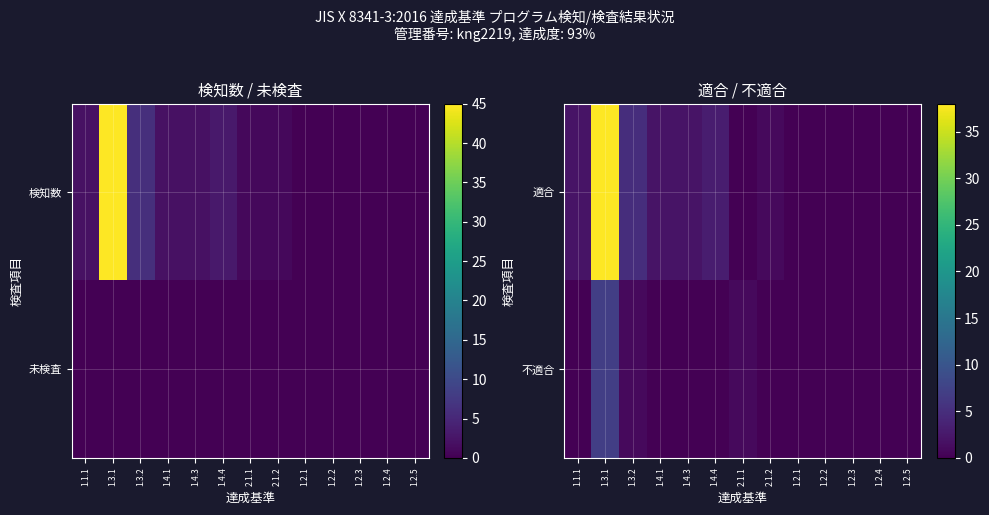

Reading right to left, extract all data points from this chart.

適合: 1.2.5=0	1.2.4=0	1.2.3=0	1.2.2=0	1.2.1=0	2.1.2=1	2.1.1=0	1.4.4=3	1.4.3=2	1.4.1=2	1.3.2=5	1.3.1=38	1.1.1=2
不適合: 1.2.5=0	1.2.4=0	1.2.3=0	1.2.2=0	1.2.1=0	2.1.2=0	2.1.1=1	1.4.4=0	1.4.3=0	1.4.1=0	1.3.2=1	1.3.1=7	1.1.1=0